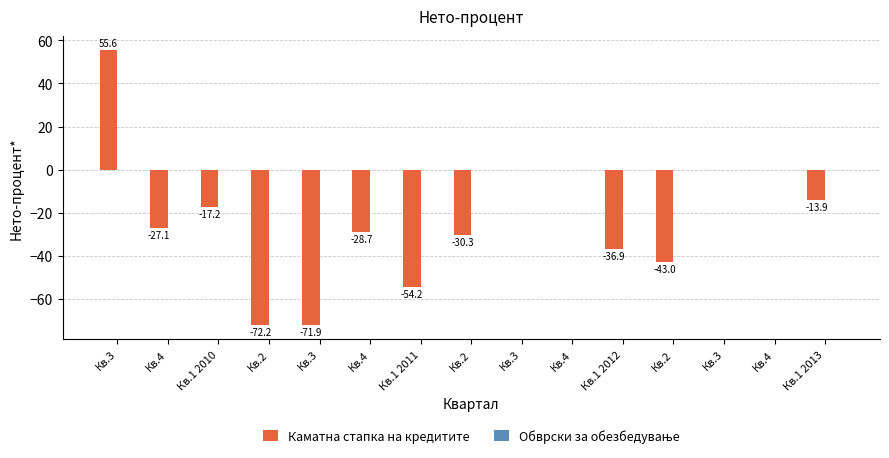

At which category does the chart reach its minimum across all series?

Кв.2